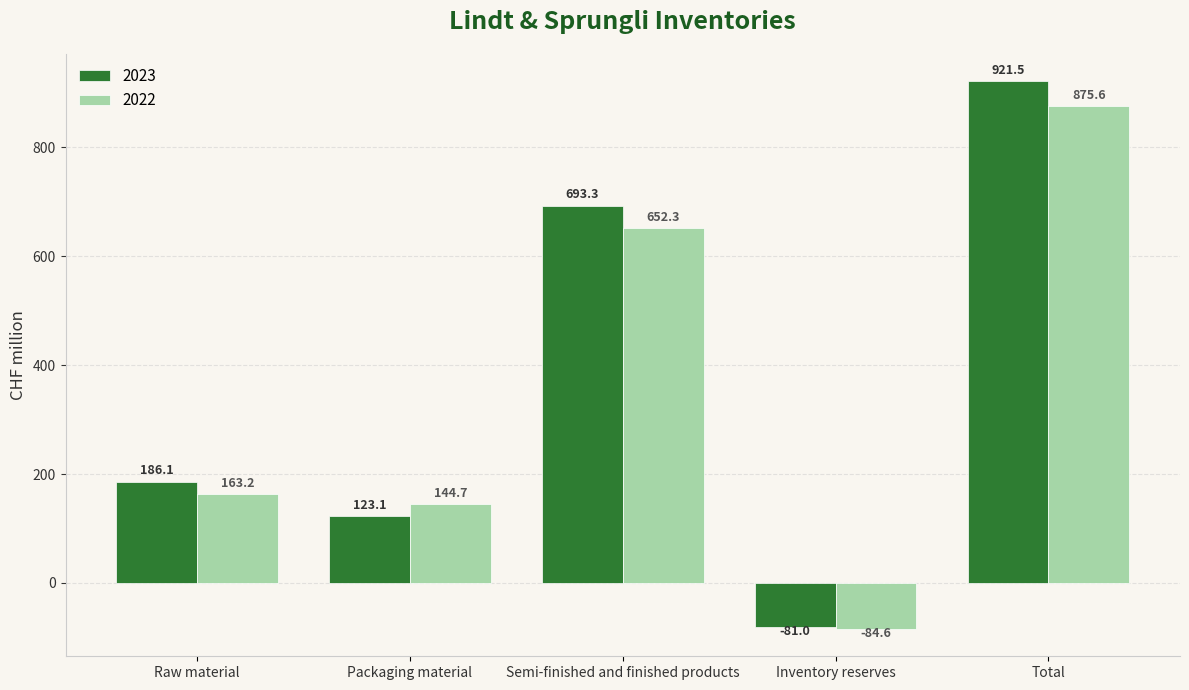

Which series has the largest total across all categories?

2023